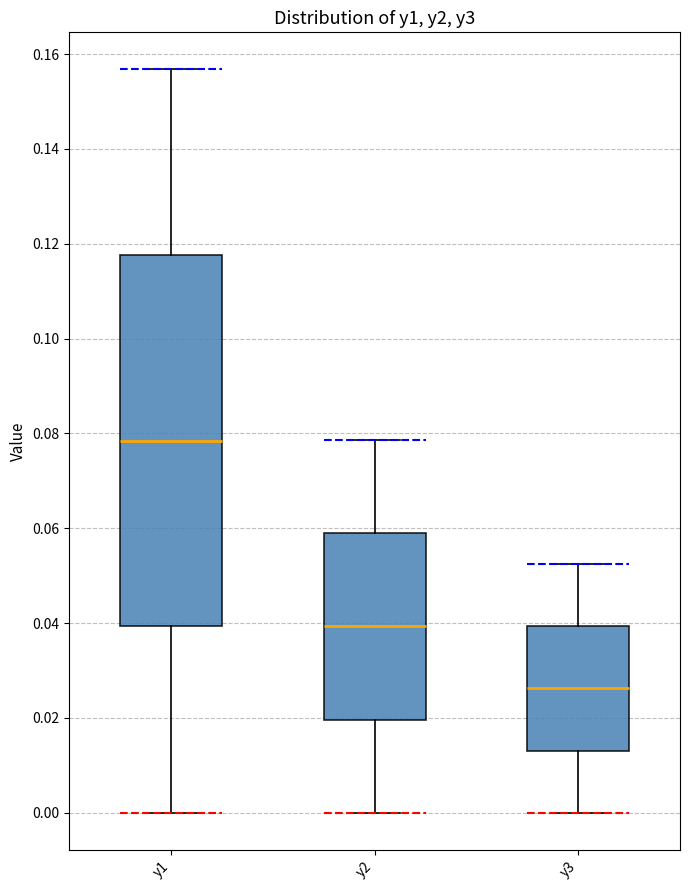

Which box has the highest median line?

y1